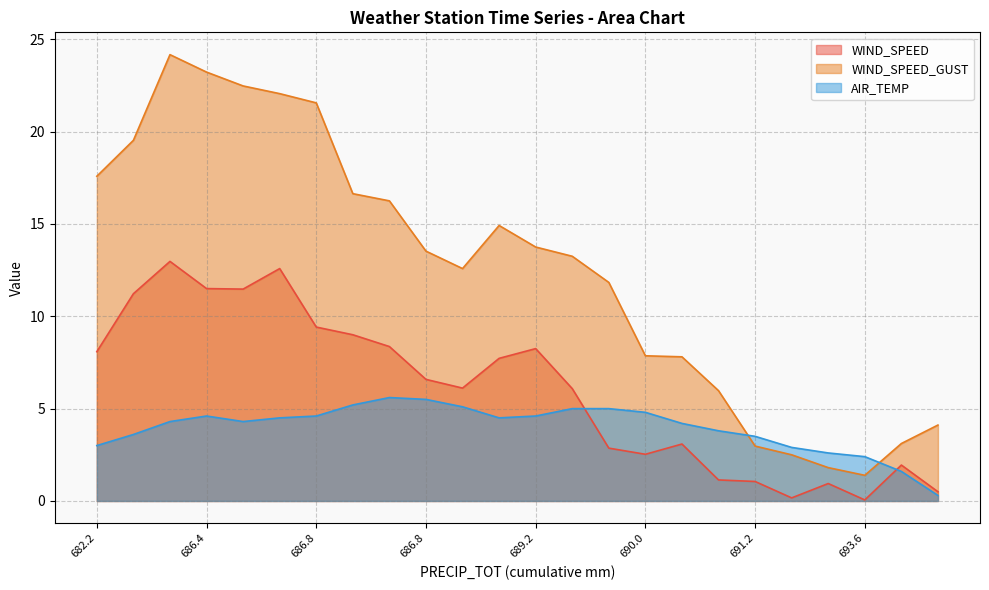

Reading left to right, what are all the values shown in this chart?

WIND_SPEED: 8.1	11.2	13.0	11.5	11.5	12.6	9.4	9.0	8.4	6.6	6.1	7.7	8.2	6.1	2.9	2.5	3.1	1.1	1.1	0.2	0.9	0.1	1.9	0.5
WIND_SPEED_GUST: 17.6	19.5	24.2	23.2	22.5	22.1	21.6	16.6	16.2	13.5	12.6	14.9	13.8	13.2	11.8	7.9	7.8	6.0	3.0	2.5	1.8	1.4	3.1	4.1
AIR_TEMP: 3.0	3.6	4.3	4.6	4.3	4.5	4.6	5.2	5.6	5.5	5.1	4.5	4.6	5.0	5.0	4.8	4.2	3.8	3.5	2.9	2.6	2.4	1.6	0.3